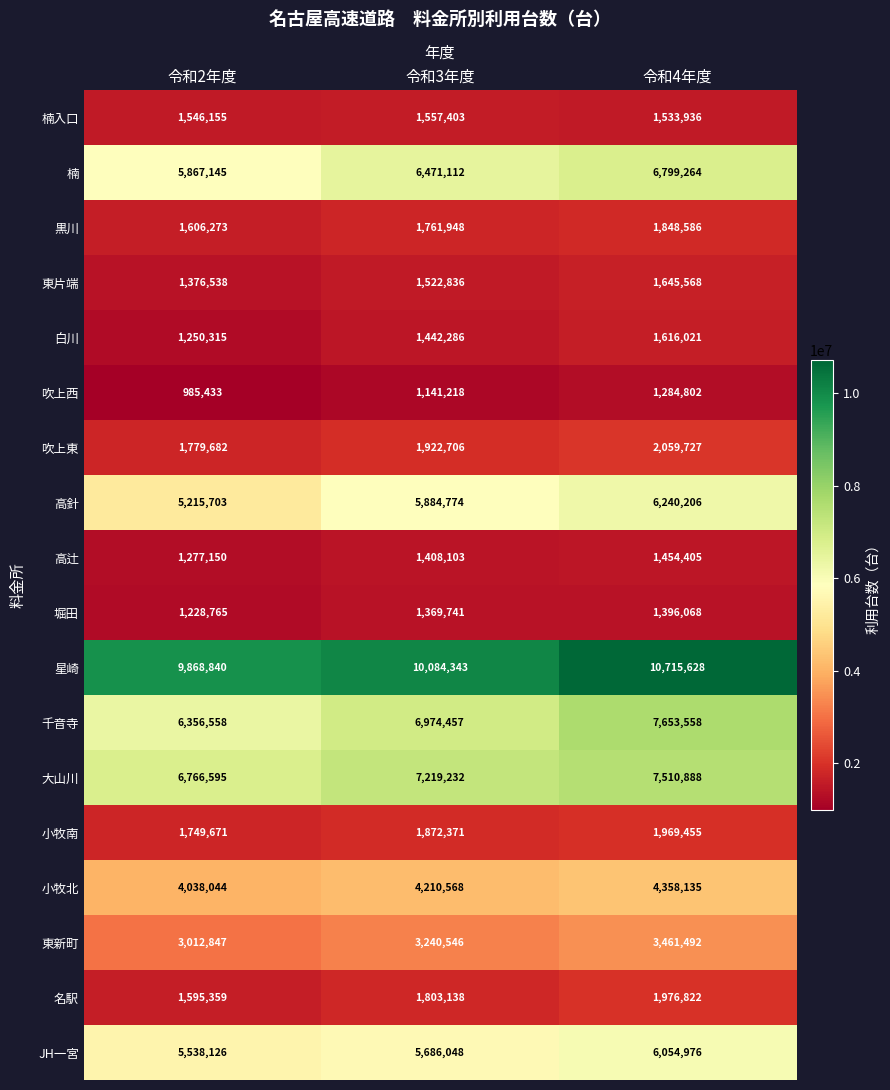

Read the 楠入口 value at 令和2年度, to the nearest 10.

1546160